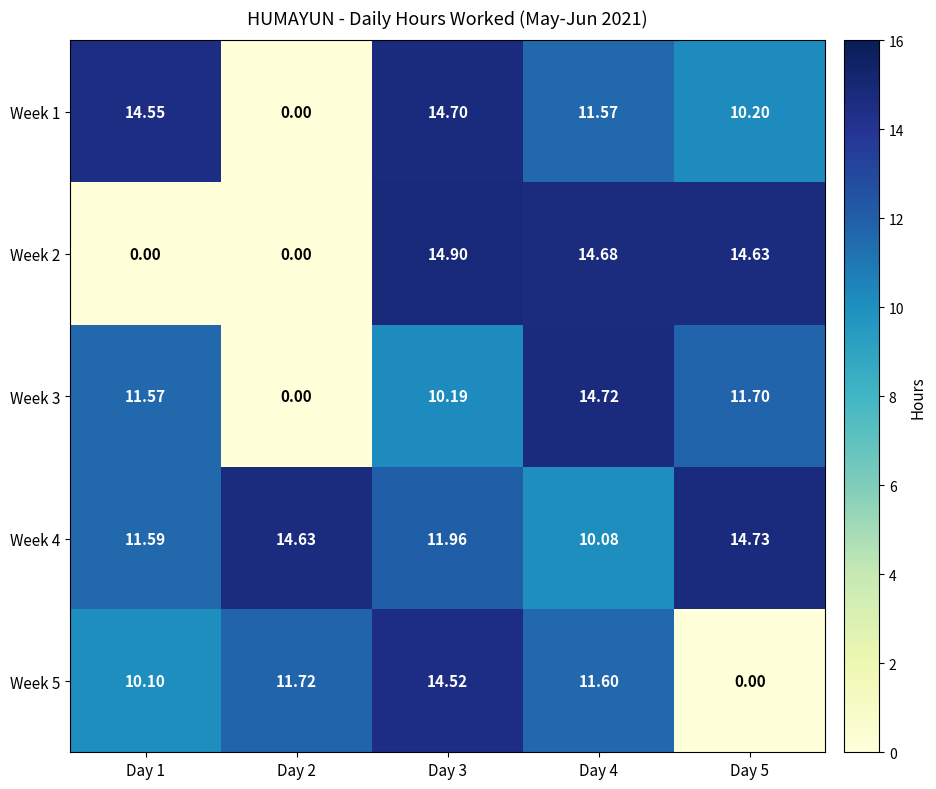

Between Day 5 and Day 1, which is larger?

Day 1